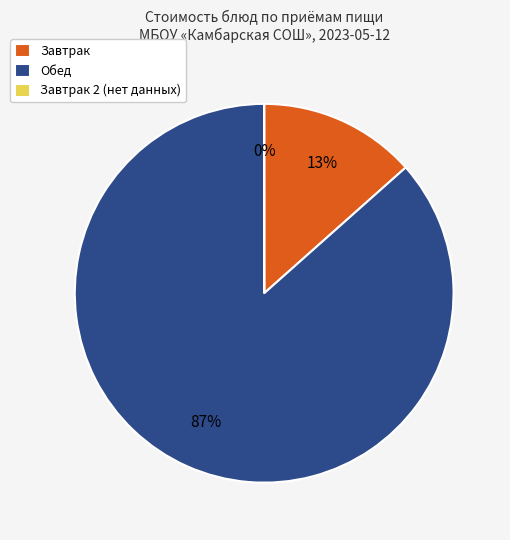

To the nearest percent, what is the average slice percentage?

33%